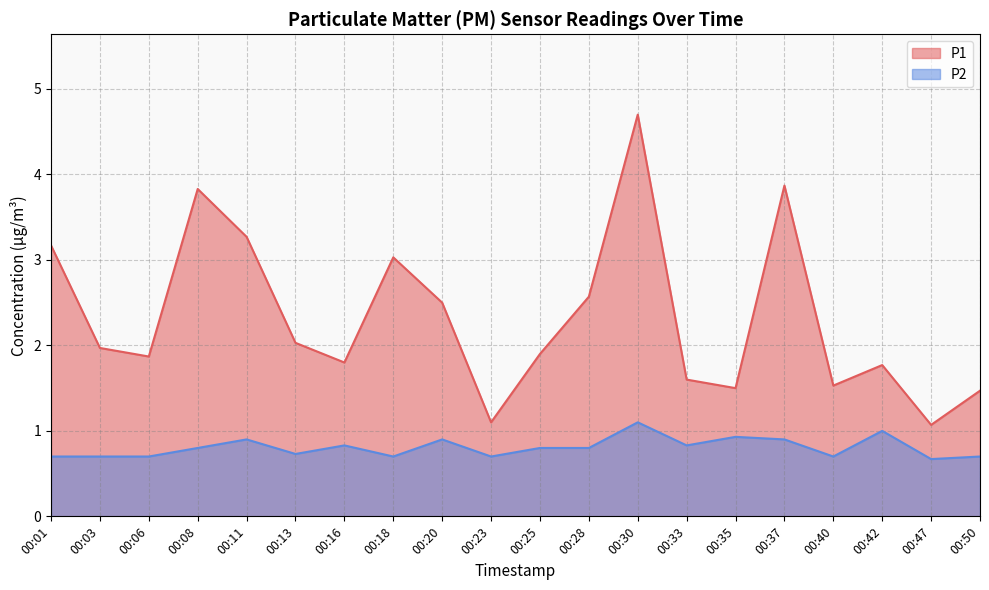

Rank the categories by P2 value from highest to lowest.

00:30, 00:42, 00:35, 00:11, 00:20, 00:37, 00:16, 00:33, 00:08, 00:25, 00:28, 00:13, 00:01, 00:03, 00:06, 00:18, 00:23, 00:40, 00:50, 00:47